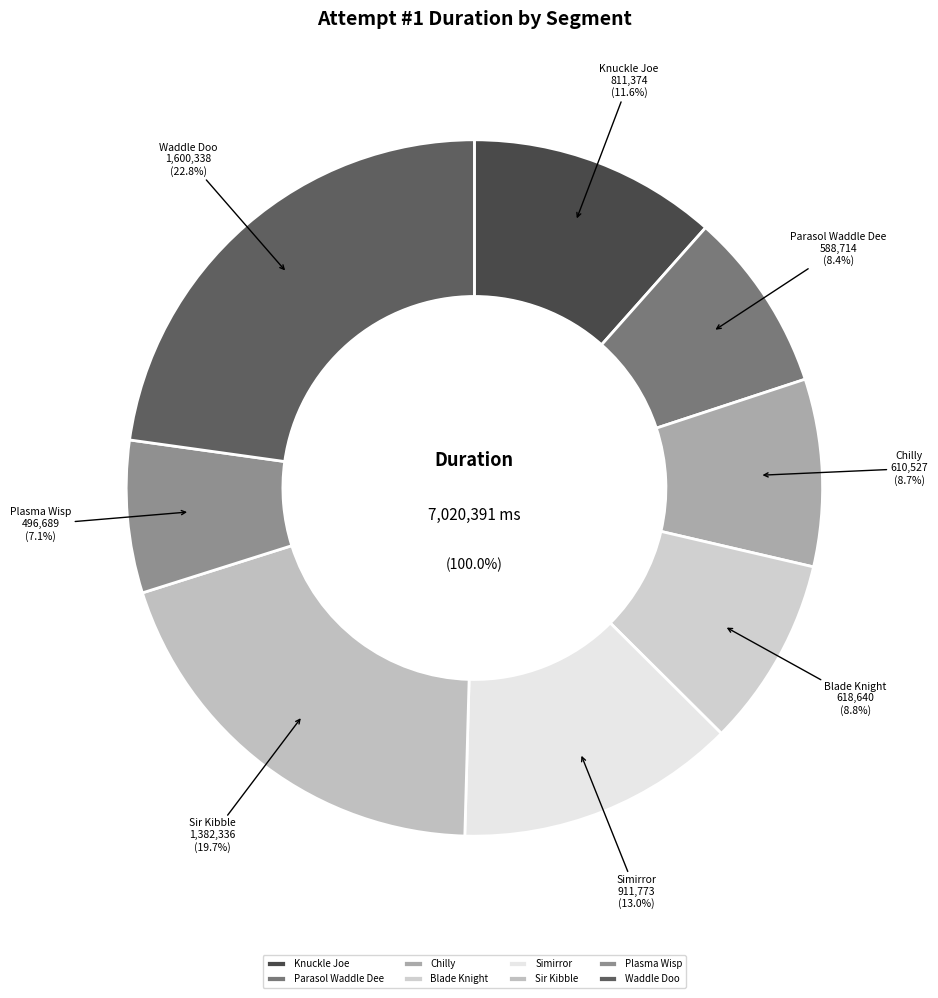

How many segments does this pie chart have?

8